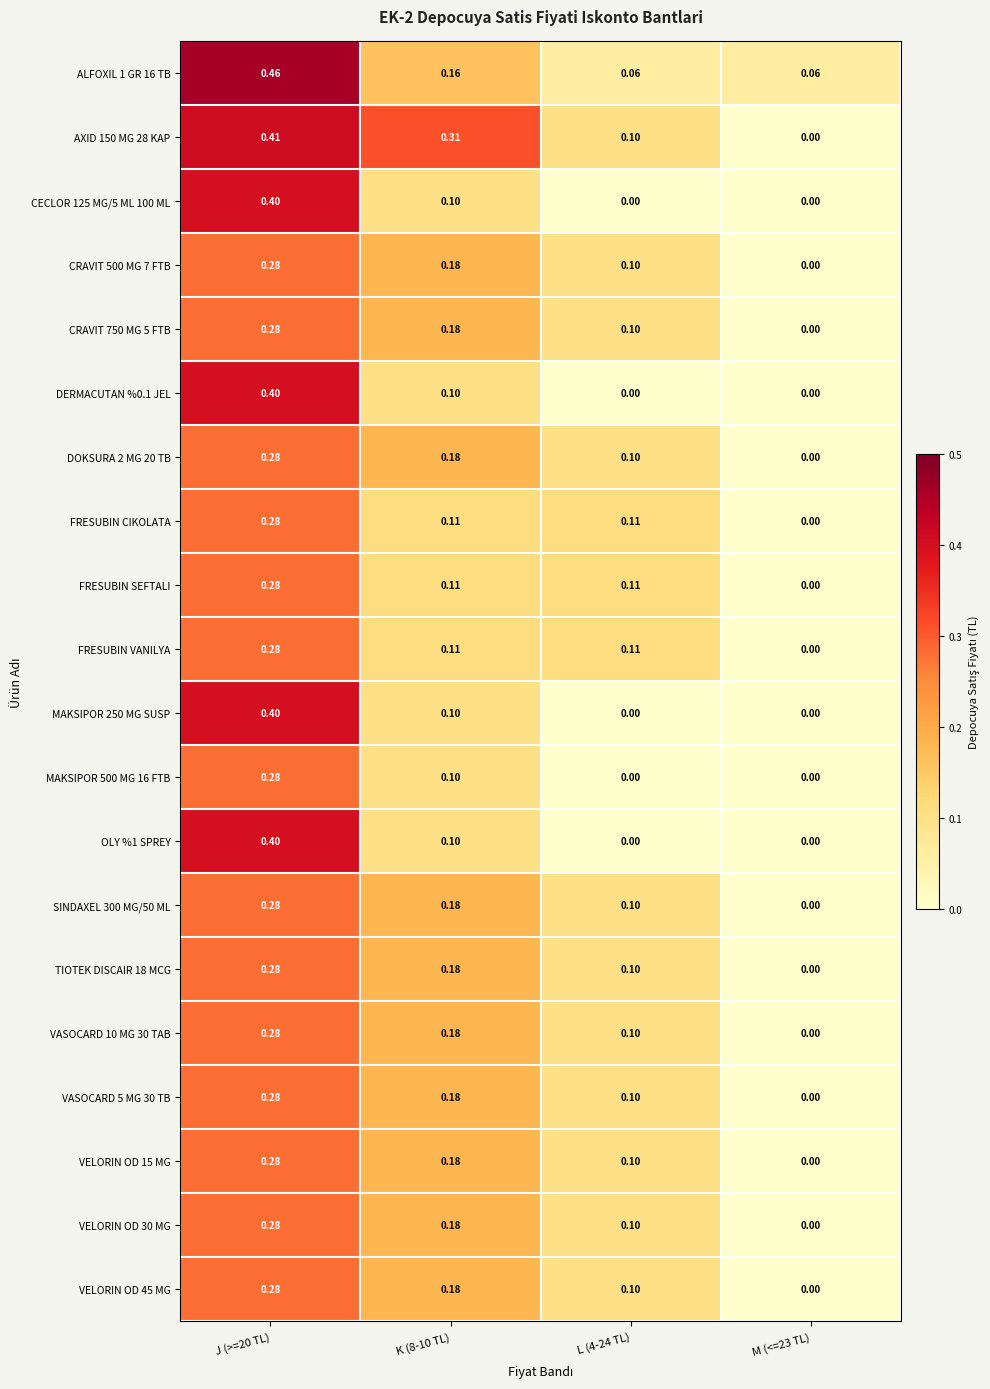

How many data points does each series have?

4